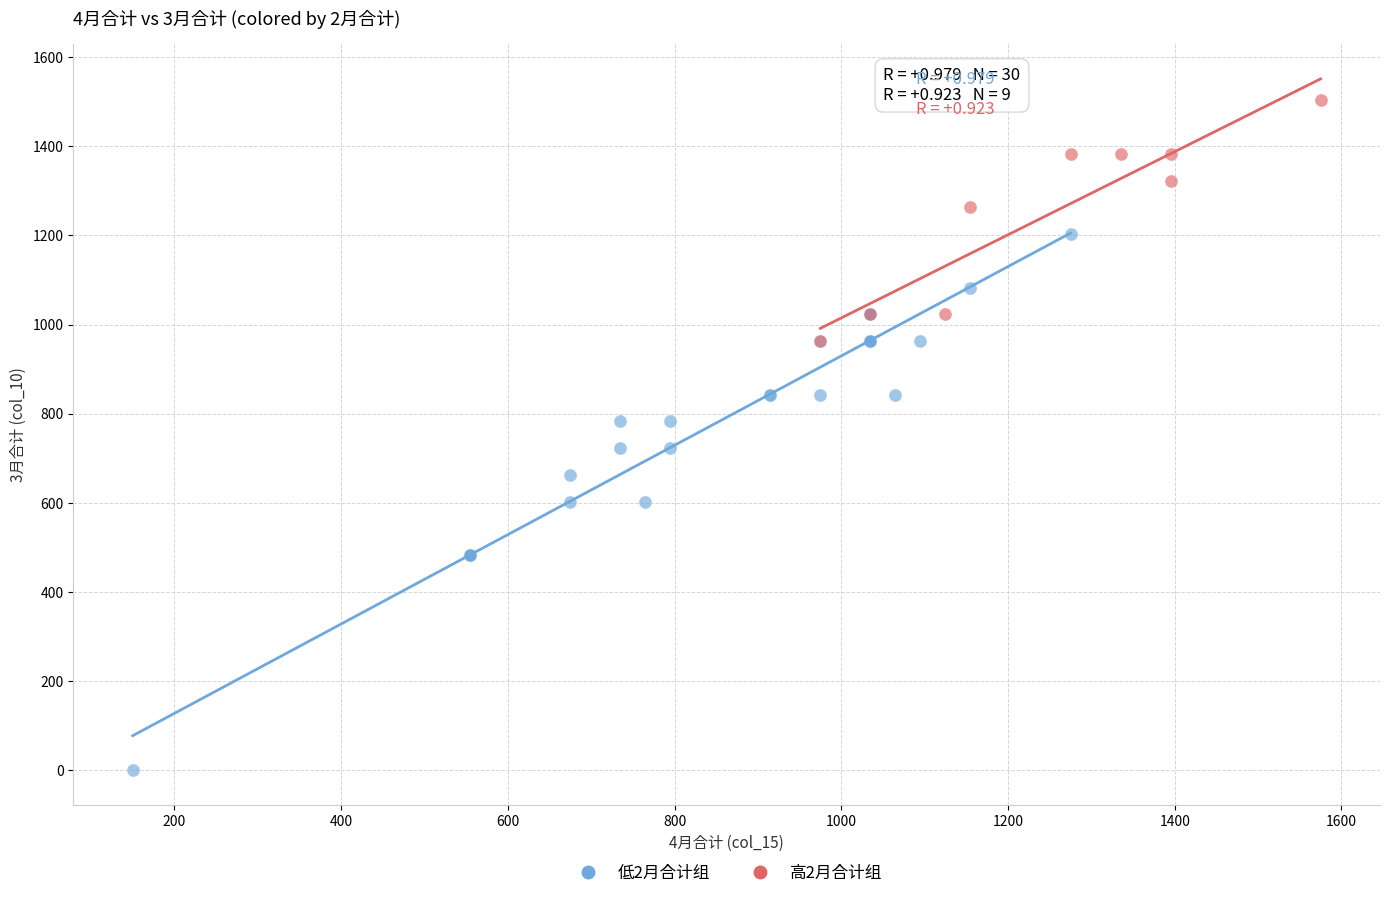

What are all the series names shown in the legend?

低2月合计组, 高2月合计组